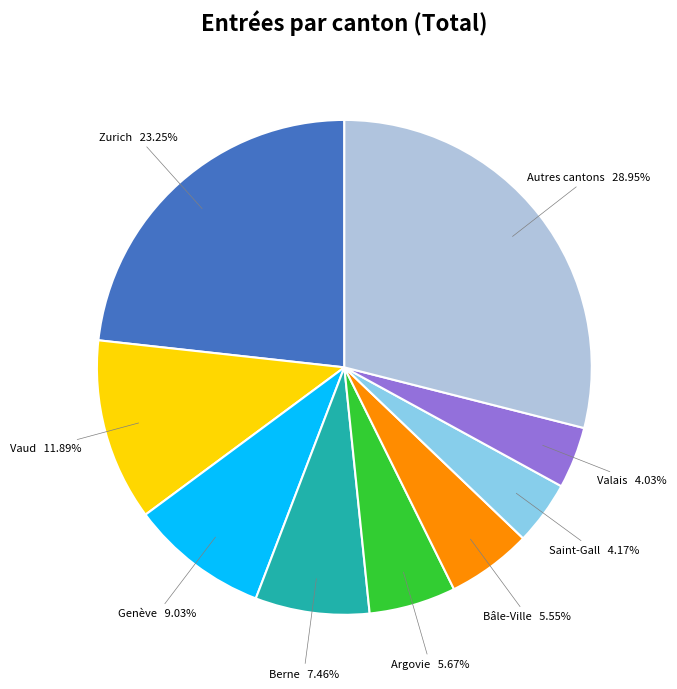

What is the largest slice in the pie chart?

Autres cantons